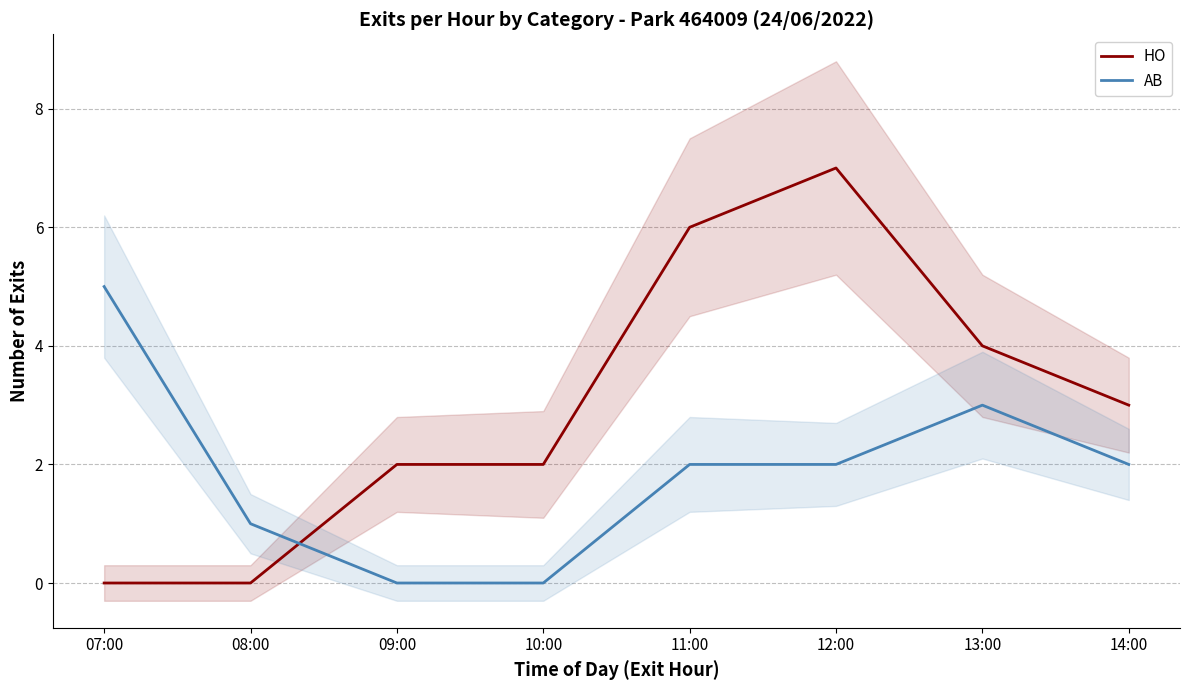

How many intersections are there between AB and HO?

1